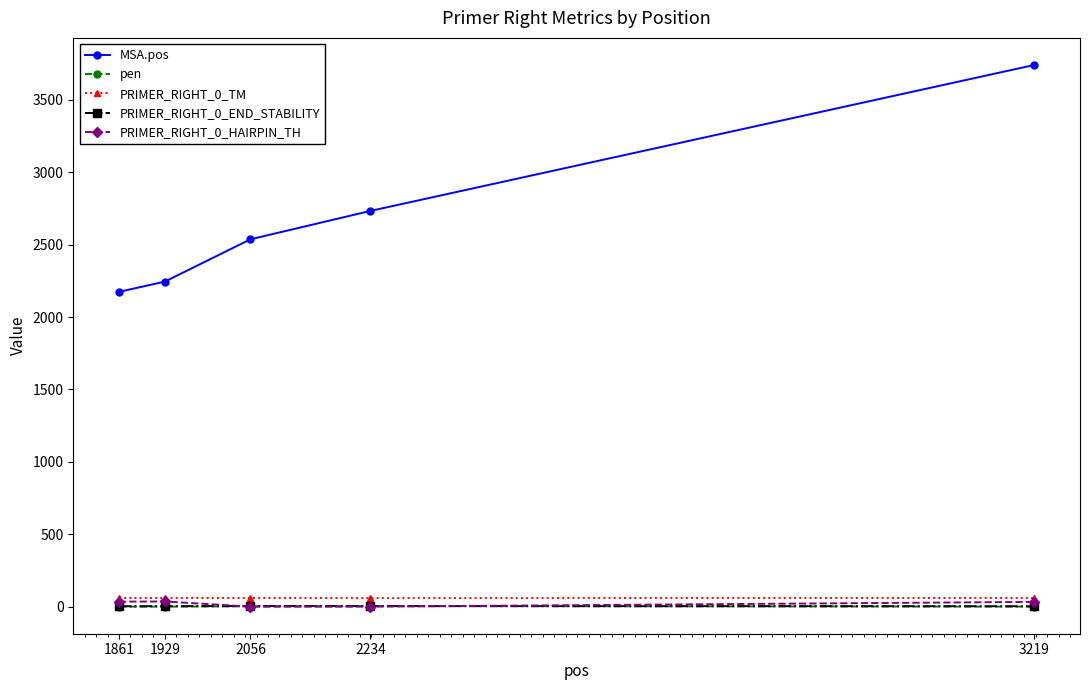

True or false: pen and PRIMER_RIGHT_0_TM cross at least once.

False